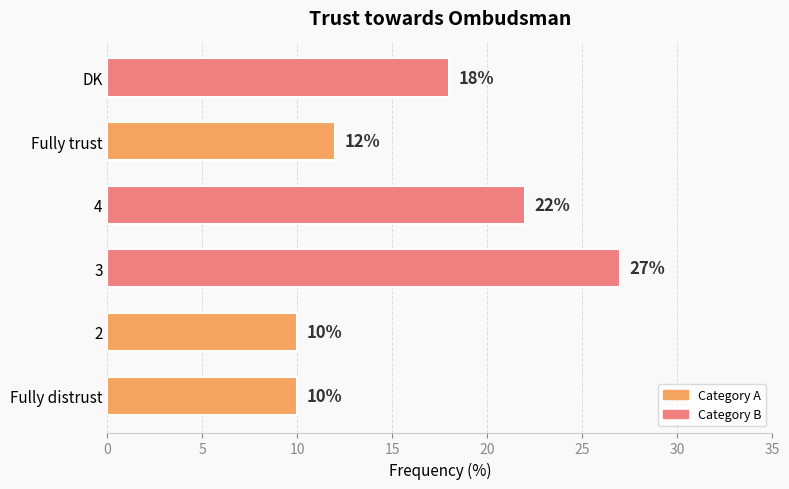

Where is the data nearest to the value 18?

DK